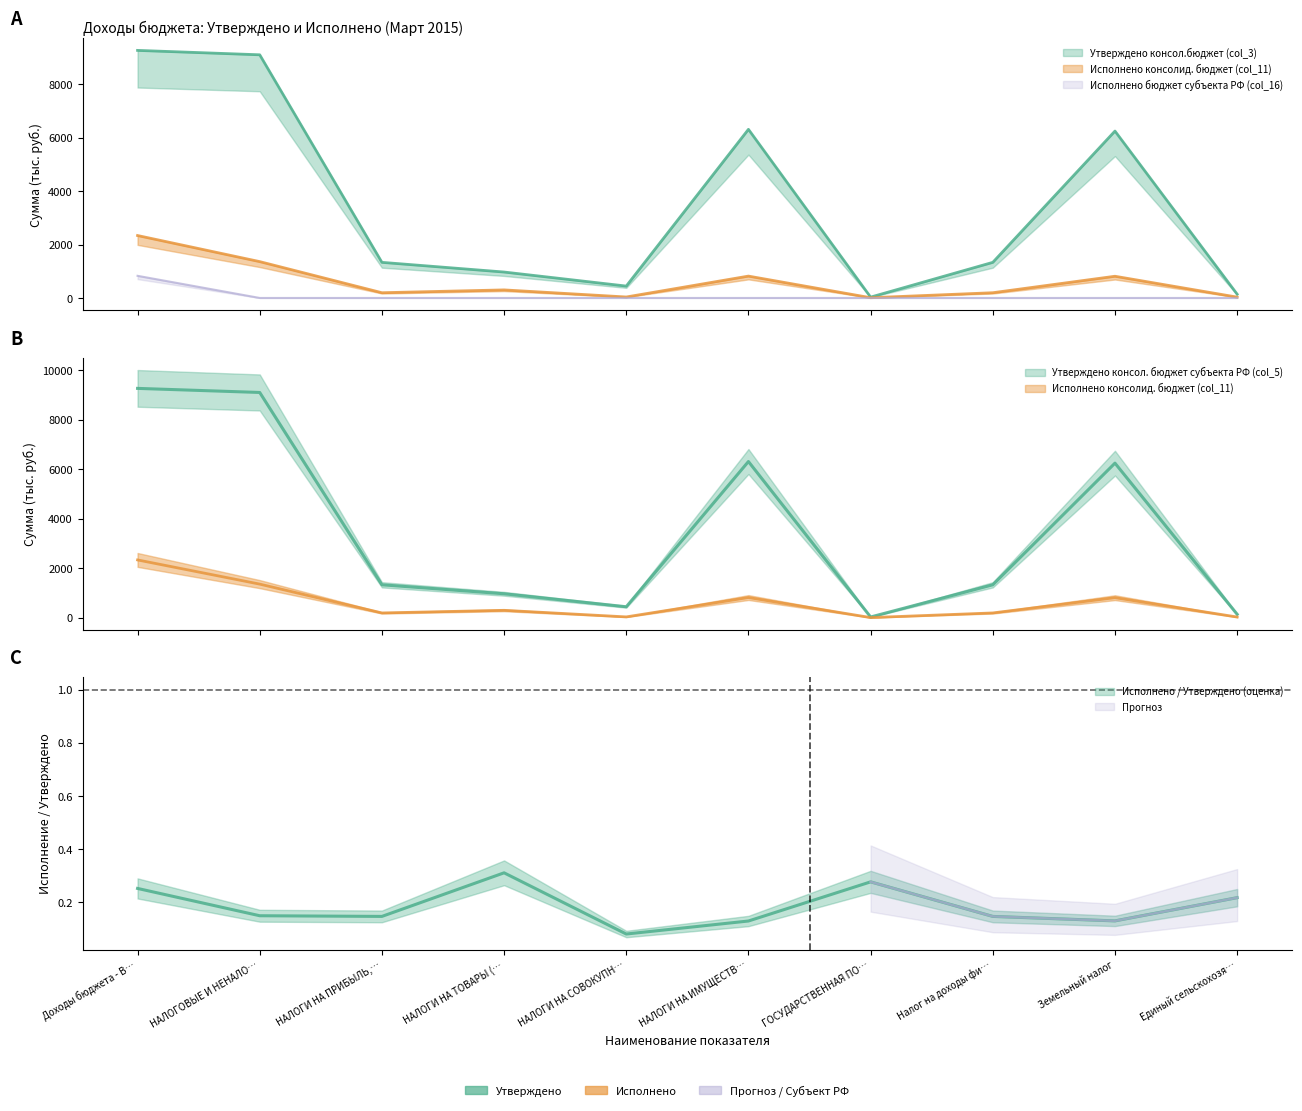

At which label is Исполнено бюджет субъекта РФ (col_16) closest to 414?

НАЛОГОВЫЕ И НЕНАЛО…